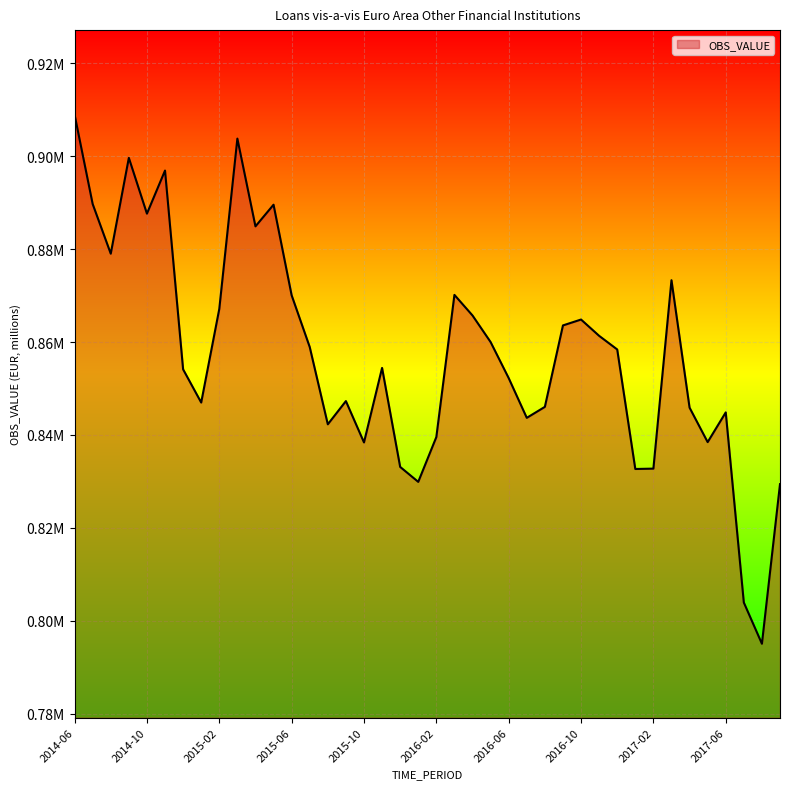

Where is the first local minimum?

2014-08